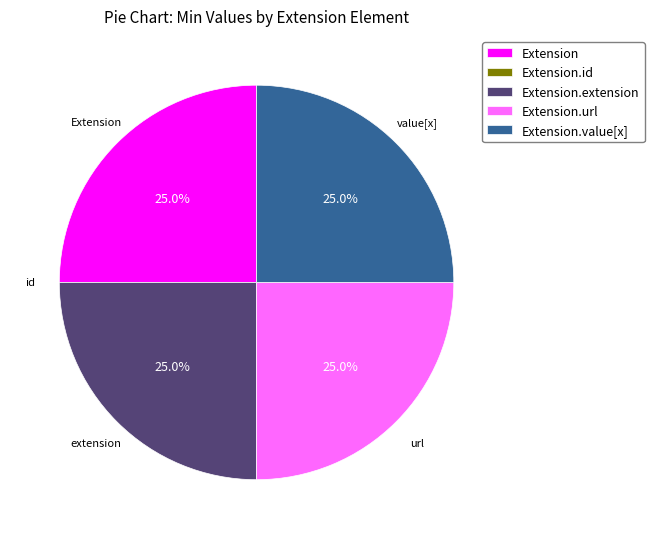

How much of the chart is everything except Extension.value[x]?

75.0%